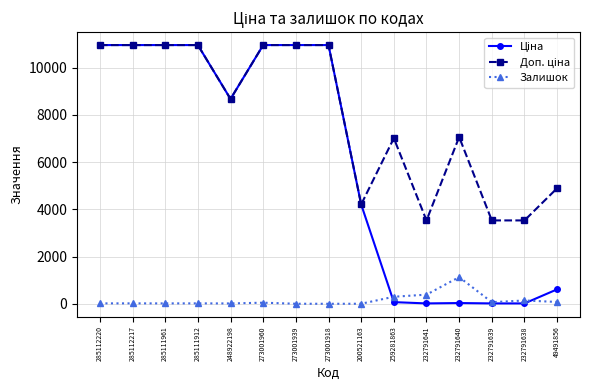

What is the total value across all series at 273001918?

21903.9